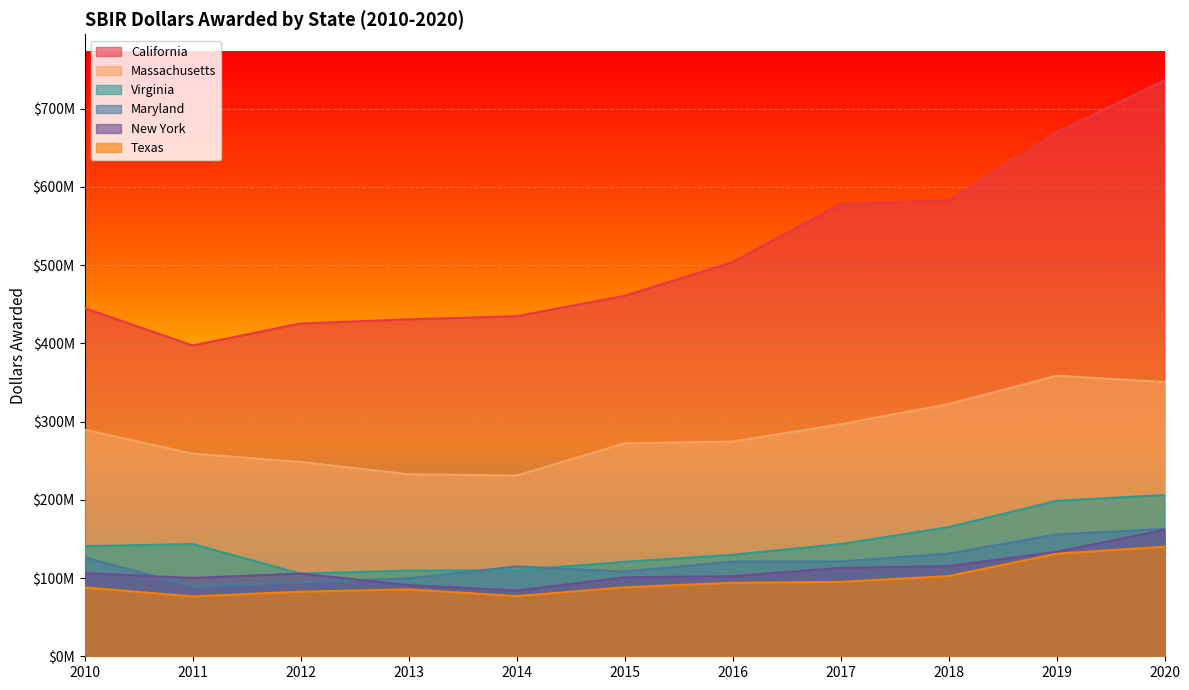

Reading left to right, list all the values displayed in this chart.

California: 2010=444876881.2	2011=397210797.5	2012=425259678.2	2013=430612844.1	2014=434590253.9	2015=460591307.0	2016=503624808.4	2017=577965337.4	2018=582593046.3	2019=669314843.1	2020=735998519.5
Massachusetts: 2010=289600845.6	2011=258935483.9	2012=248422370.2	2013=232658686.1	2014=231021387.0	2015=272104330.2	2016=274437385.4	2017=296534764.0	2018=322286878.1	2019=358490254.8	2020=350514172.0
Virginia: 2010=140670999.2	2011=143432477.2	2012=105662809.2	2013=109516460.1	2014=110015952.4	2015=120677427.0	2016=129709107.8	2017=143391772.6	2018=165018215.6	2019=198674478.1	2020=206144705.2
Maryland: 2010=126606286.0	2011=88915203.3	2012=94595006.7	2013=99567254.4	2014=114833356.0	2015=108267487.9	2016=120947686.3	2017=121116922.7	2018=131285588.2	2019=155757914.5	2020=162854348.7
New York: 2010=106284307.0	2011=100073462.0	2012=105701901.1	2013=90983040.5	2014=84041960.5	2015=100858943.2	2016=102317842.6	2017=113040788.0	2018=115178807.1	2019=133546680.9	2020=161553269.7
Texas: 2010=87971689.0	2011=76529368.4	2012=82546016.0	2013=85480572.5	2014=76897339.8	2015=88140425.4	2016=93977721.6	2017=95017127.3	2018=102492209.3	2019=131103941.4	2020=140004930.6